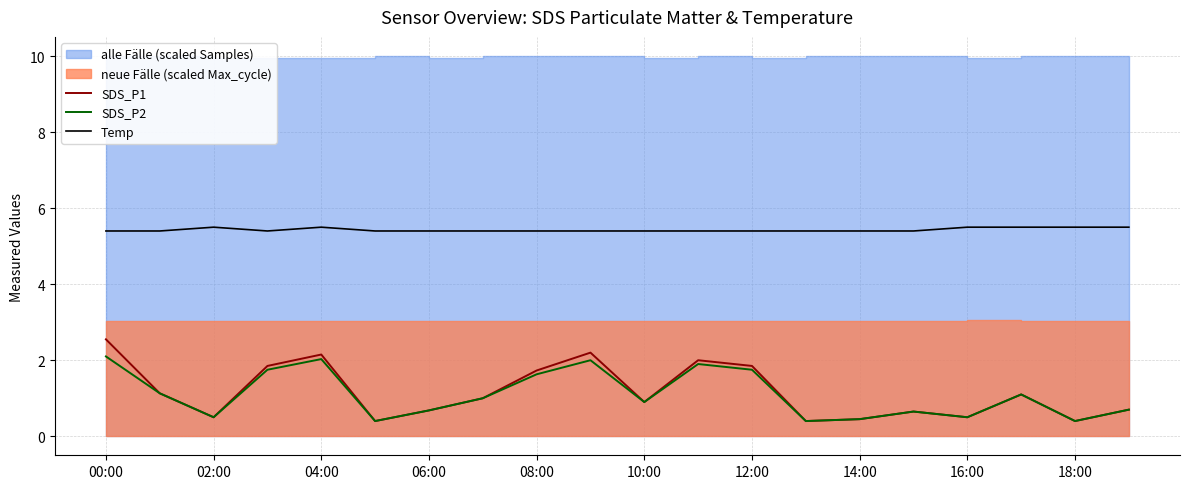

At how many categories does at least one series exceed 3?

20